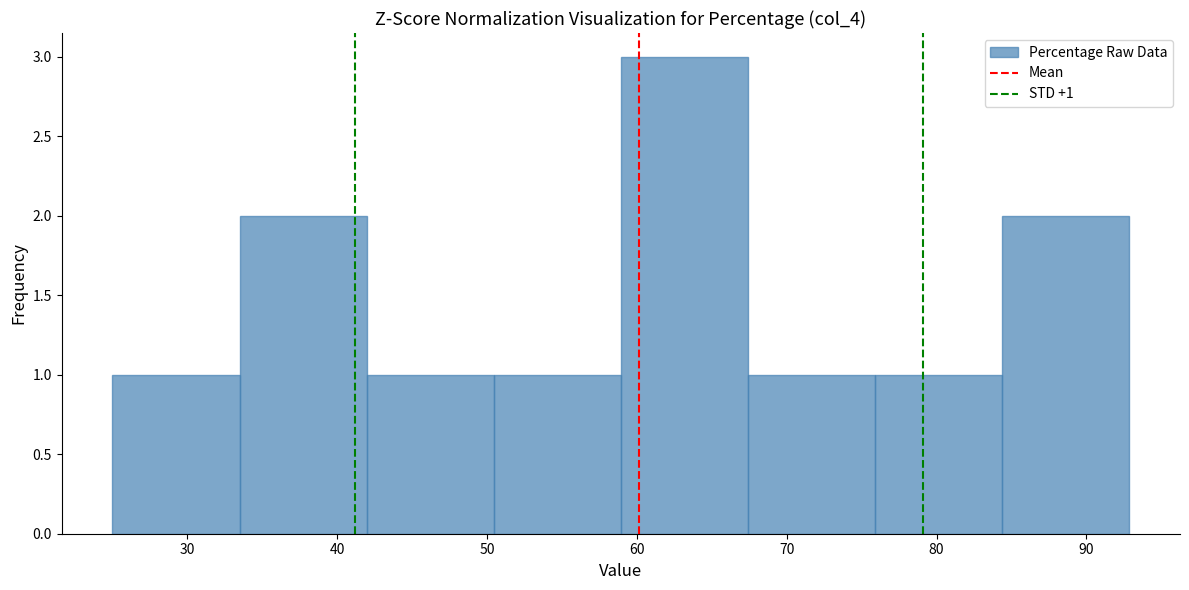

Over which range of the x-axis is the bar tallest?

59 to 67